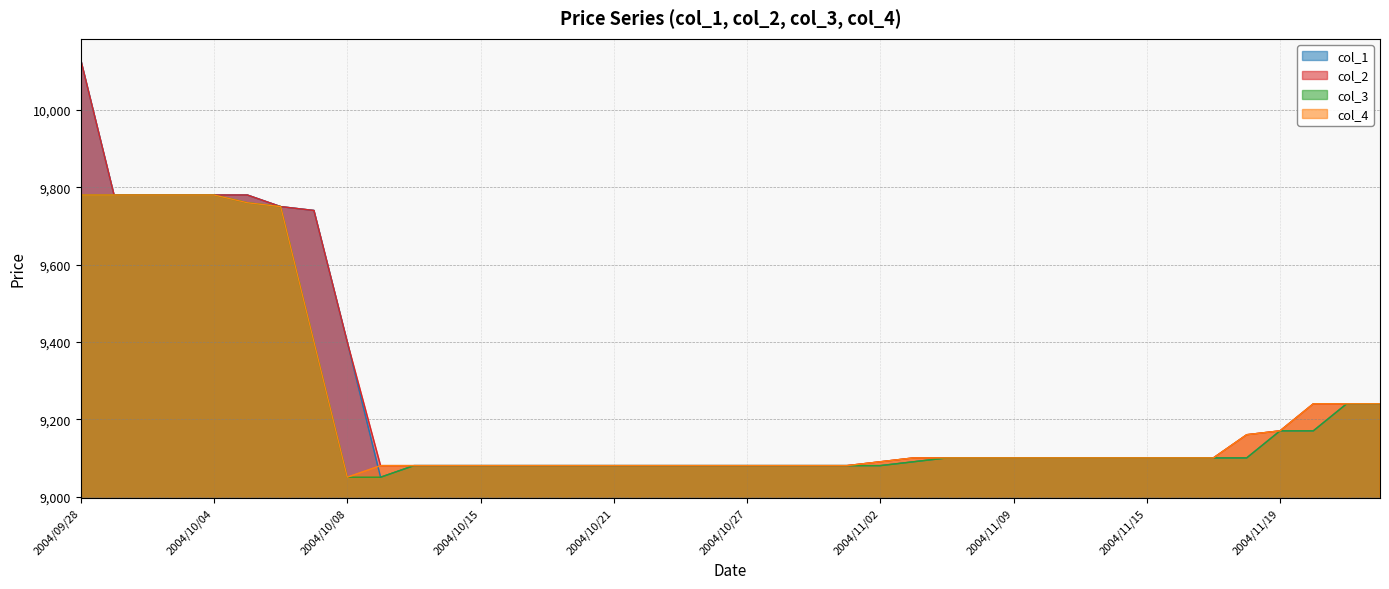

List the series in order of their peak value, lowest first.

col_3, col_4, col_1, col_2